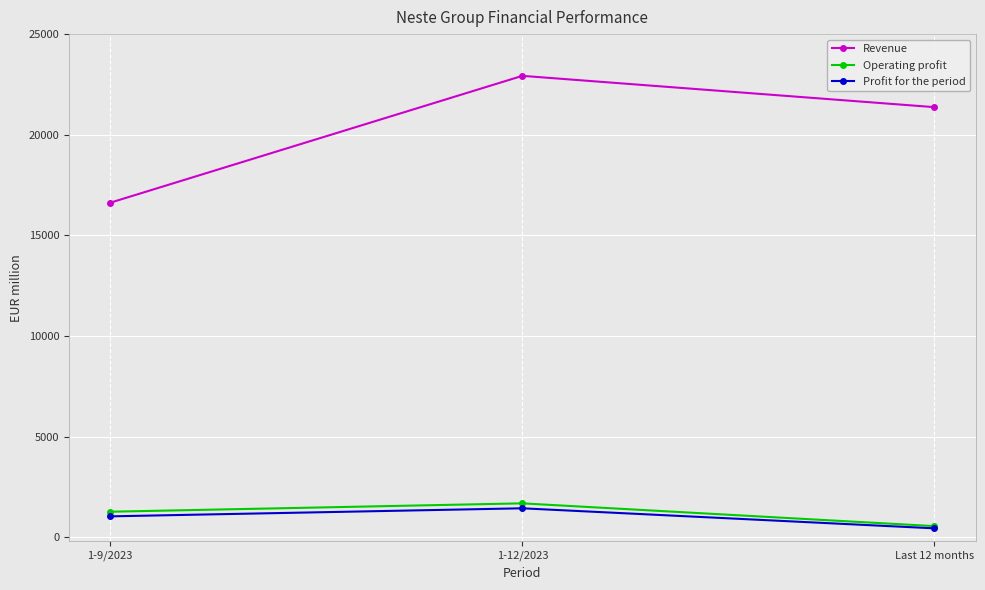

What is the label of the 3rd point from the left?

Last 12 months